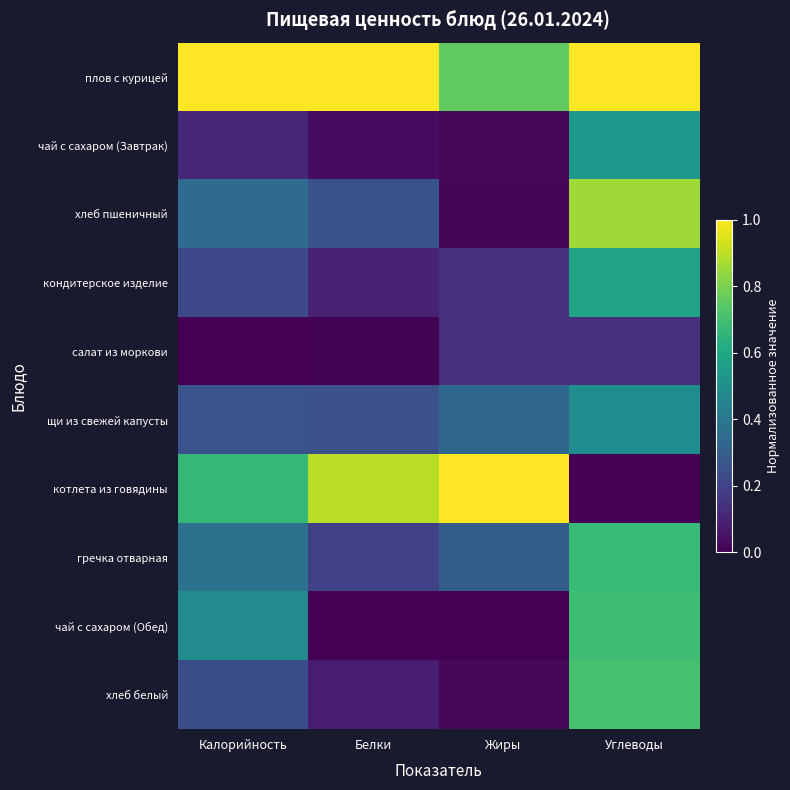

Which series has the widest spread of values?

котлета из говядины